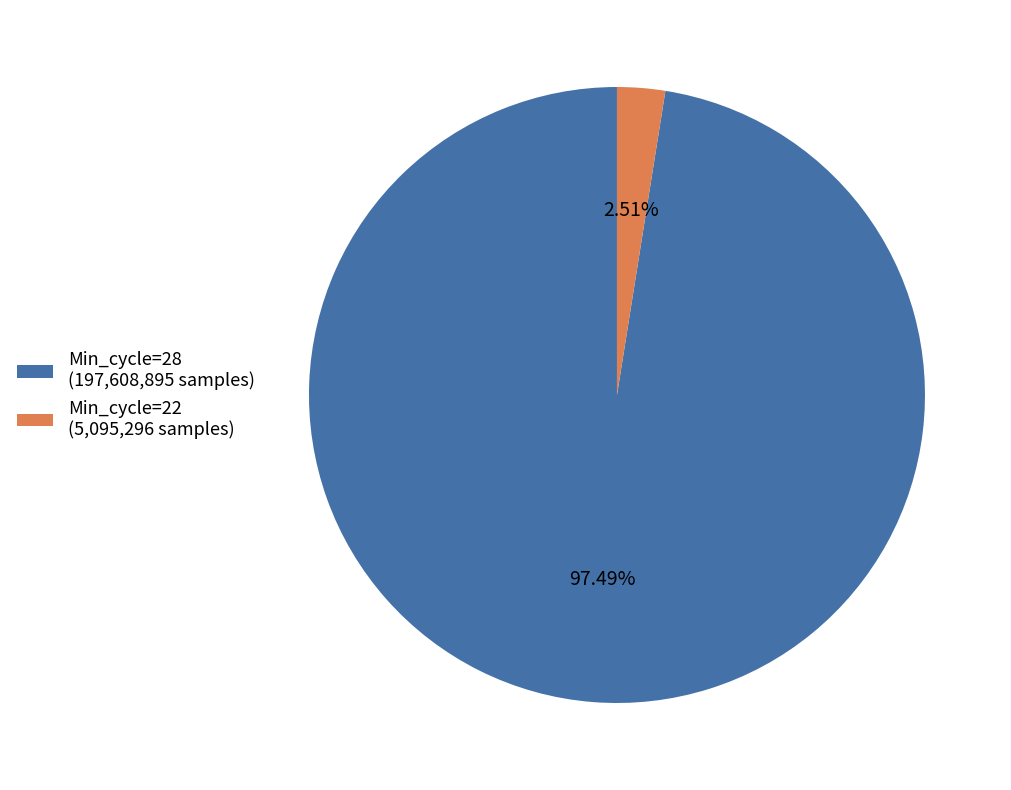

What is the ratio of the value at Min_cycle=28 (197,608,895 samples) to the value at Min_cycle=22 (5,095,296 samples)?

38.8